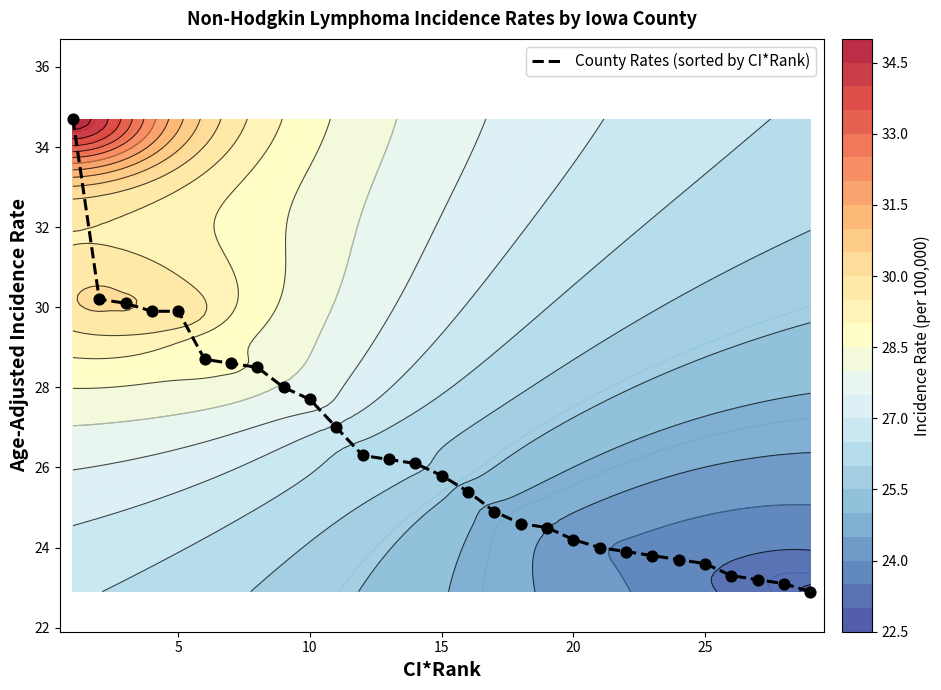

Count the number of data series in this chart.

1